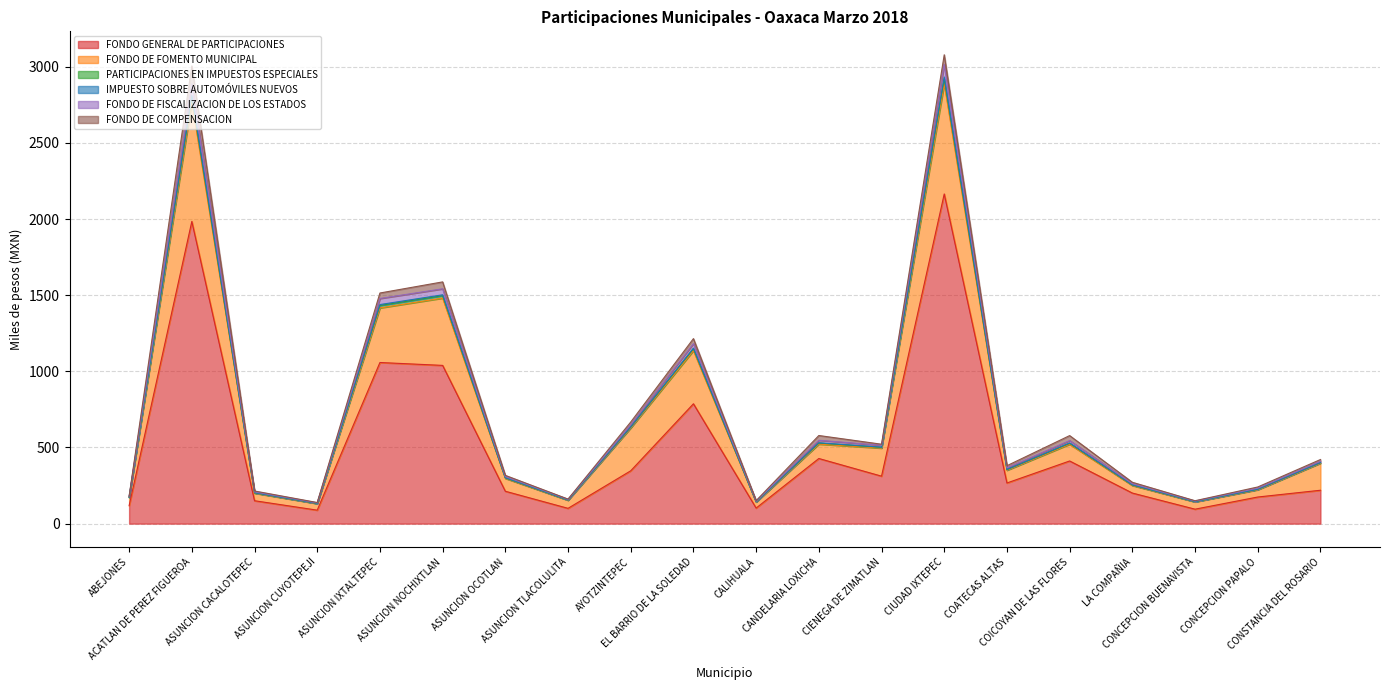

The PARTICIPACIONES EN IMPUESTOS ESPECIALES series shows 132.5 at COICOYAN DE LAS FLORES. True or false?

False